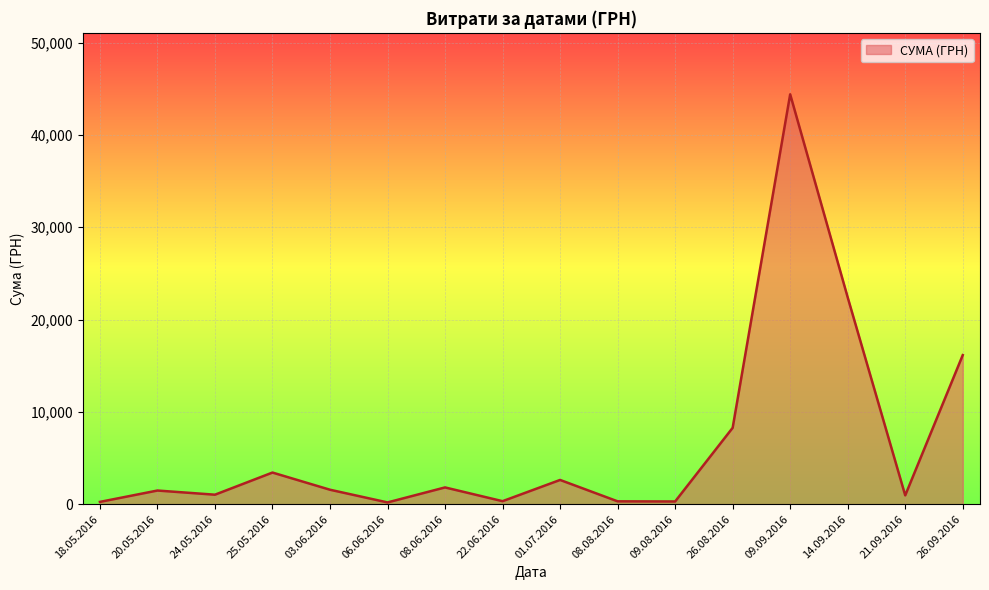

Which label corresponds to the largest value in the chart?

09.09.2016